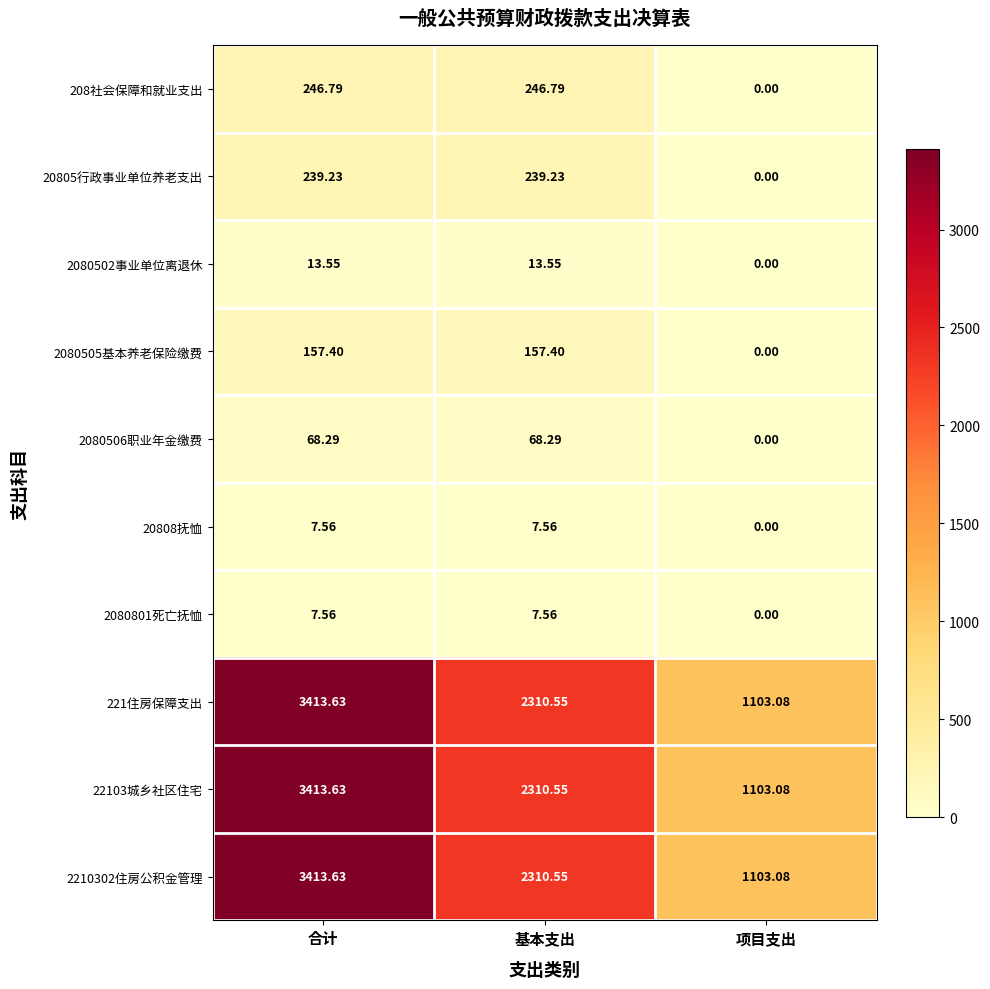

Which category has the lowest value across all series?

项目支出